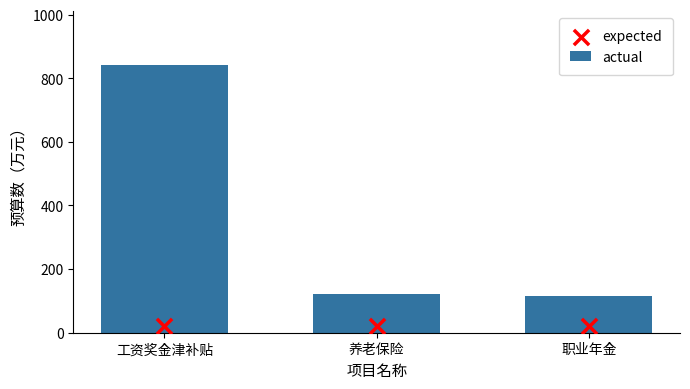

At which category is the sum across all series the highest?

工资奖金津补贴